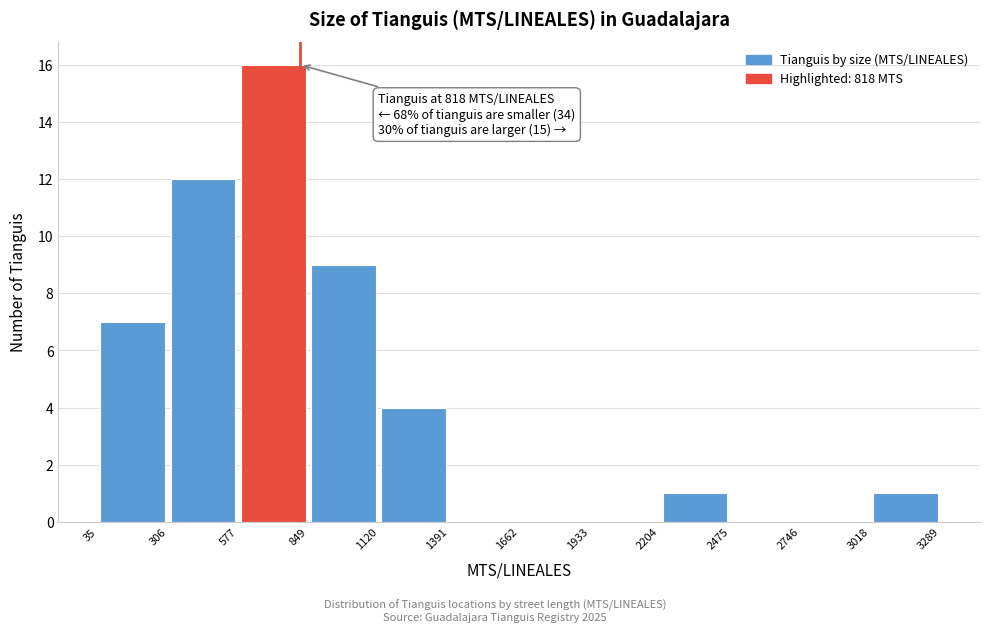

Which range on the x-axis has the tallest bar?

577 to 849